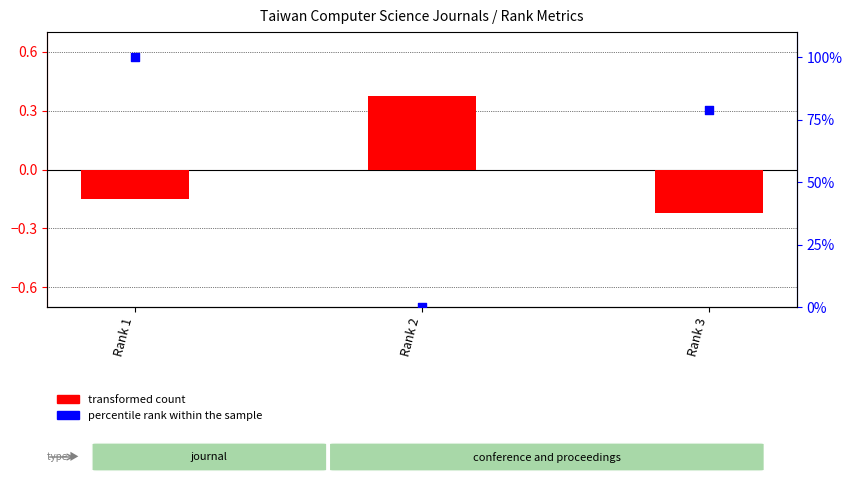

Which series contains the highest Y value?

percentile rank within the sample